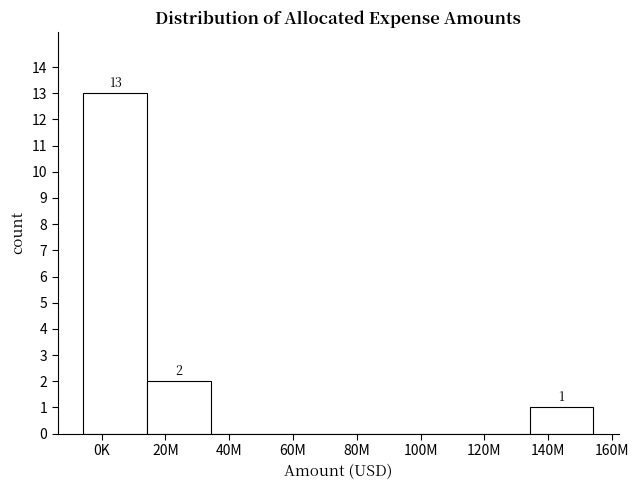

Reading left to right, what are all the values shown in this chart?

0K=13	20M=2	40M=0	60M=0	80M=0	100M=0	120M=0	140M=1